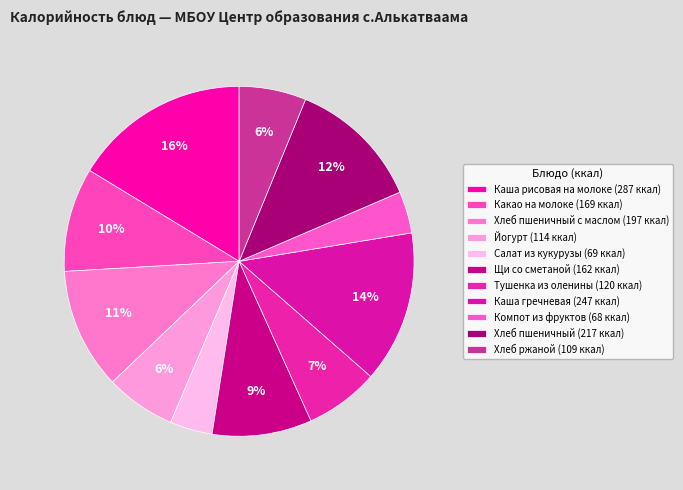

To the nearest percent, what is the average slice percentage?

9%